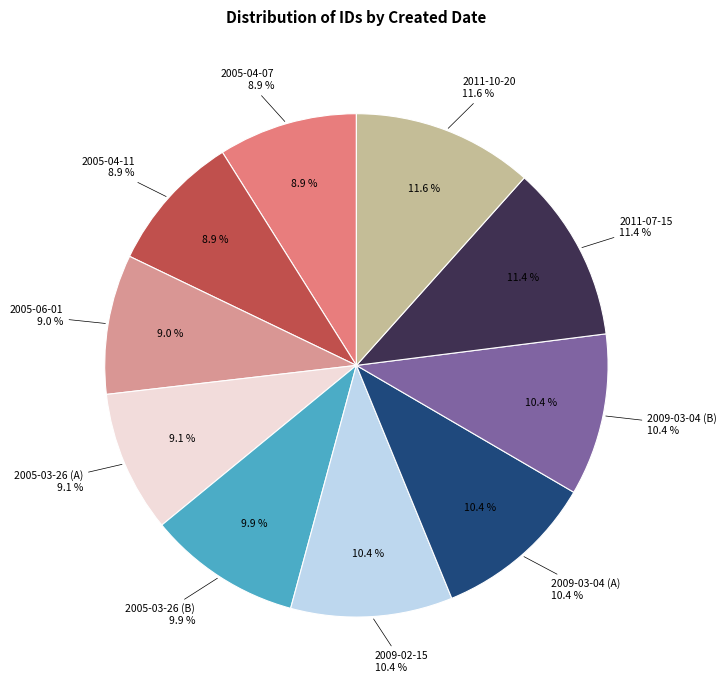

Which slice is the smallest?

2005-04-07